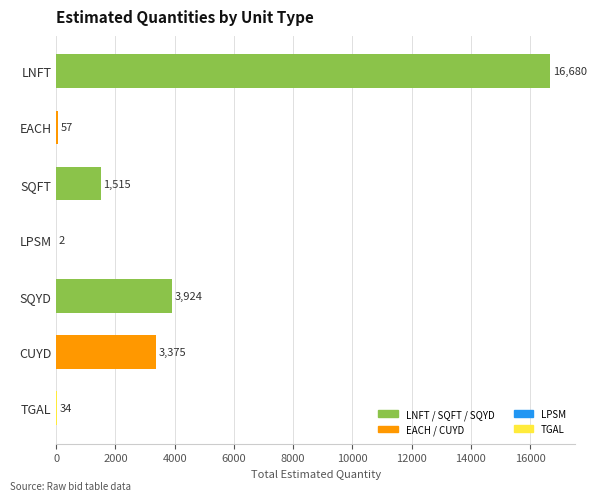

How many distinct data groups are displayed?

1